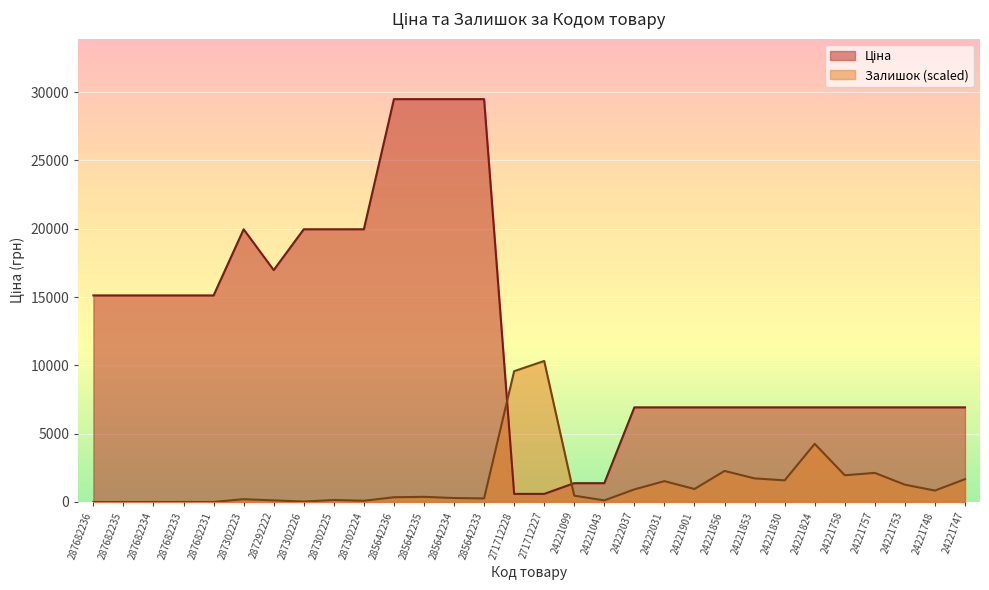

What is the sum of all Ціна values?

377437.6